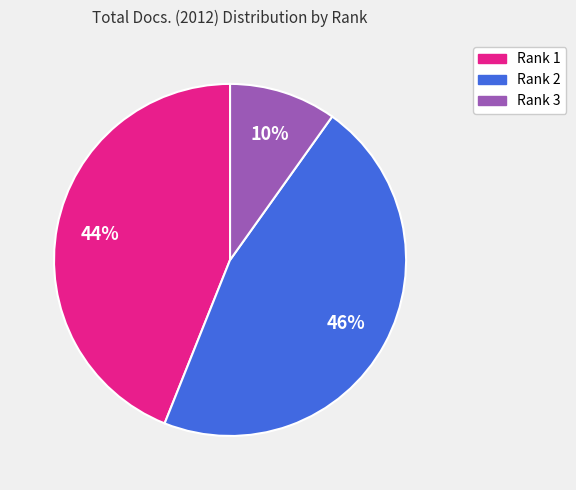

To the nearest percent, what is the difference between the largest and smallest slice percentages?

36%